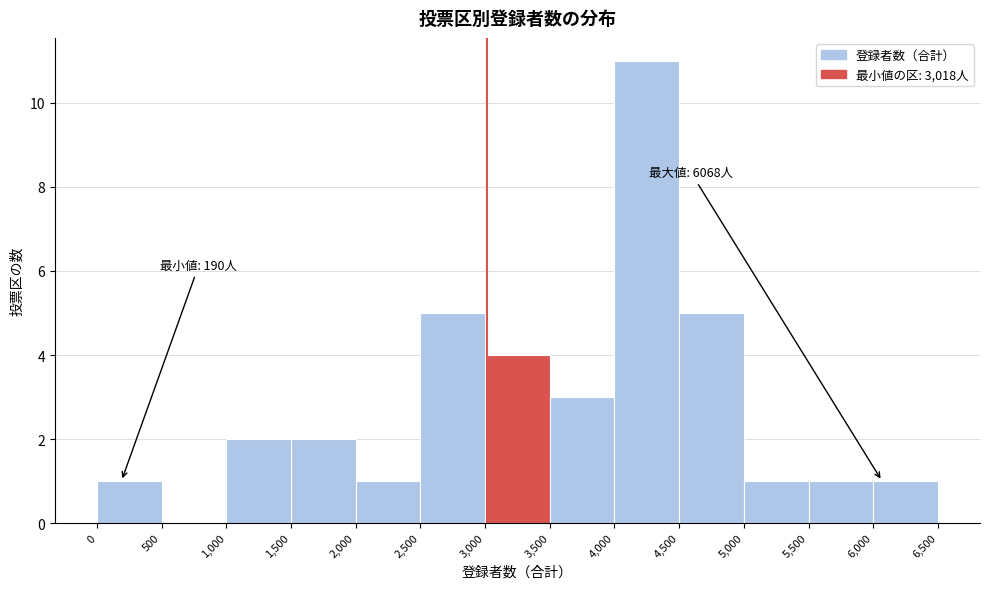

Which range on the x-axis has the tallest bar?

4,000 to 4,500